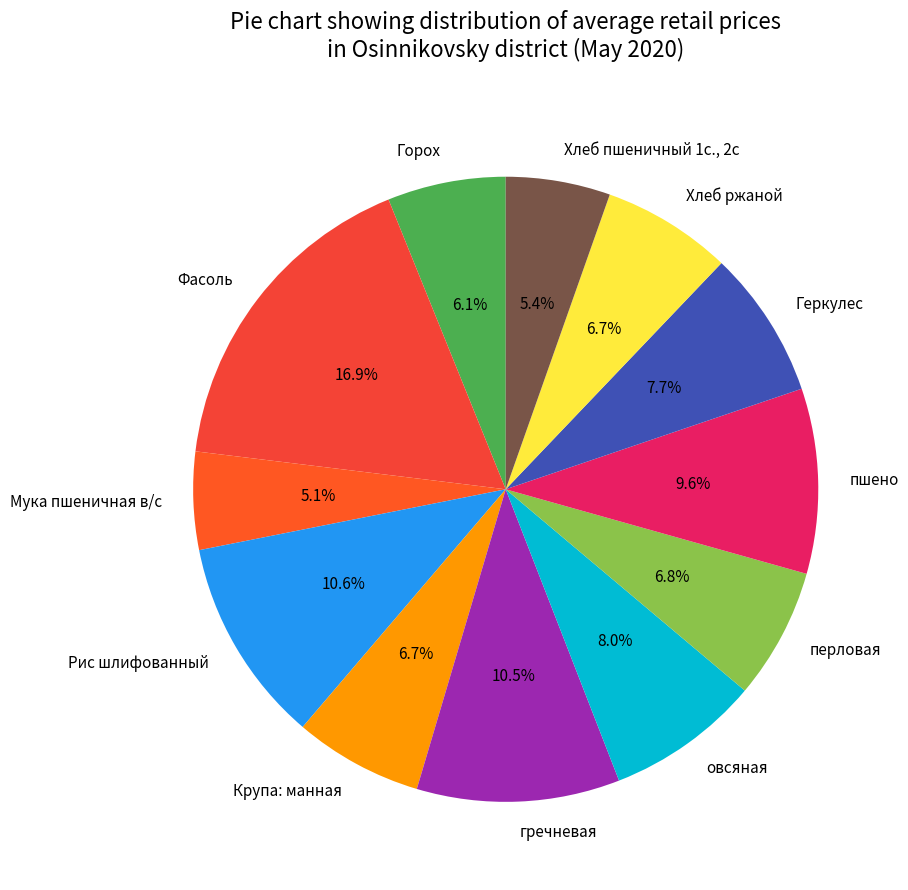

Between Мука пшеничная в/с and Геркулес, which is larger?

Геркулес